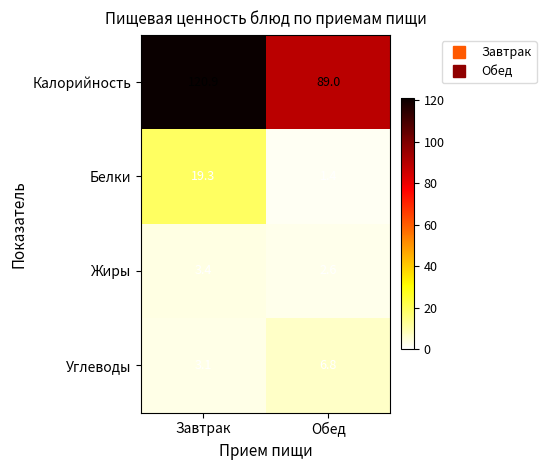

Is the value of Калорийность at Завтрак greater than the value of Жиры at Обед?

Yes